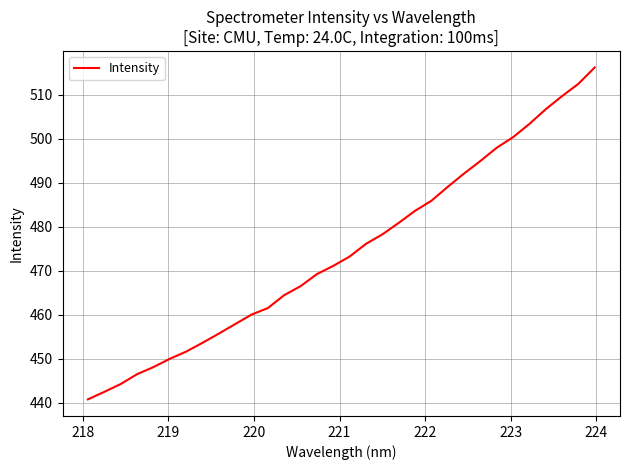

What is the difference between the maximum and minimum values?

75.4